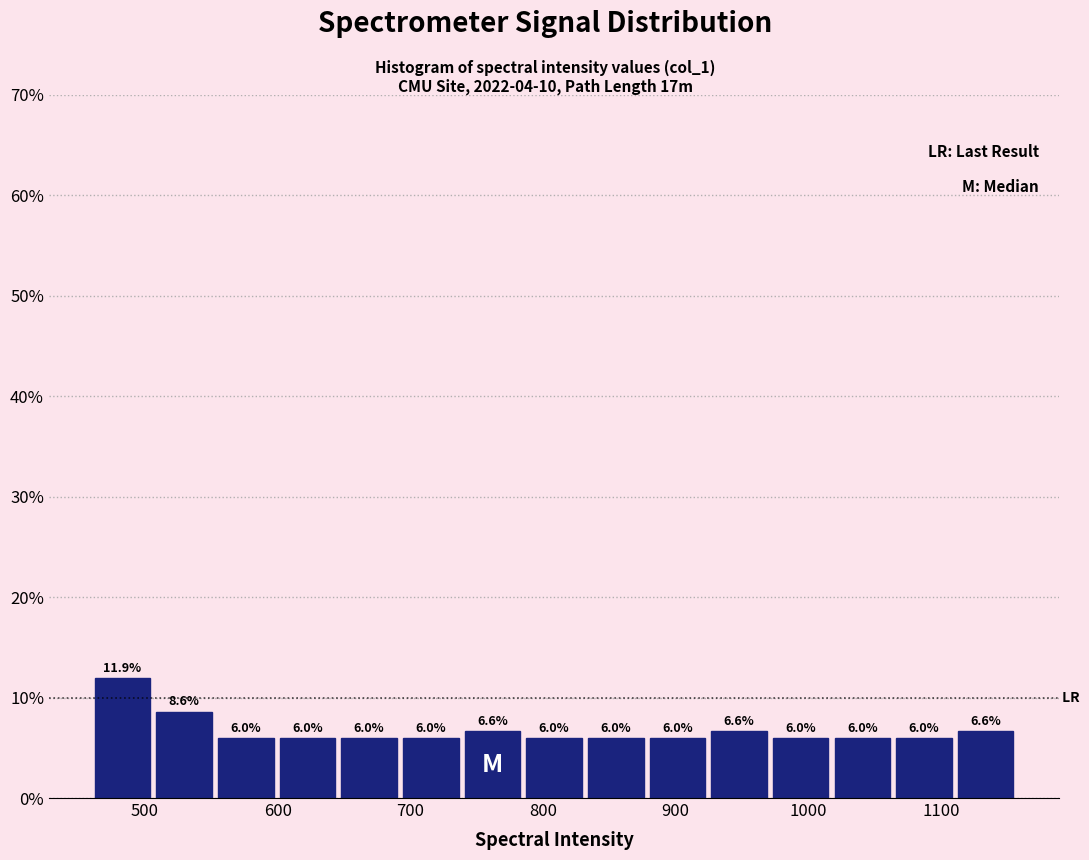

Reading left to right, list every bar in this chart as the range it spans on the x-axis followed by its height. The bar edges are not printed on the chart, so give them approximately, as read against the axis.

460 to 510: 11.9
510 to 550: 8.6
550 to 600: 6.0
600 to 650: 6.0
650 to 690: 6.0
690 to 740: 6.0
740 to 790: 6.6
790 to 830: 6.0
830 to 880: 6.0
880 to 920: 6.0
920 to 970: 6.6
970 to 1020: 6.0
1020 to 1060: 6.0
1060 to 1110: 6.0
1110 to 1160: 6.6